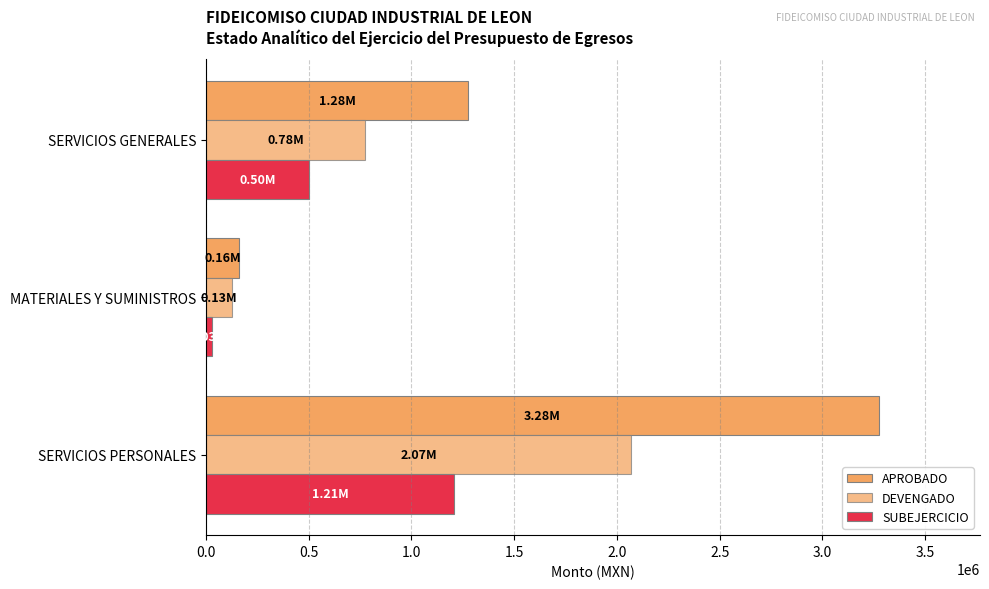

Which series has the widest spread of values?

APROBADO